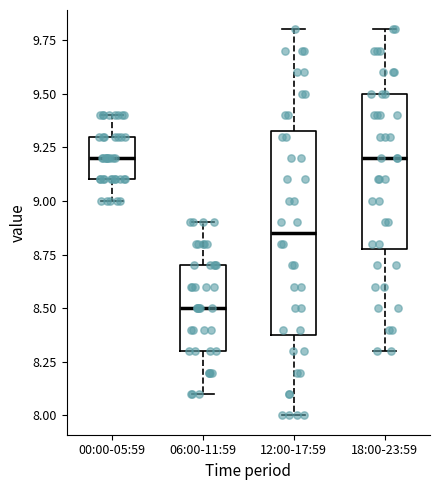

Which box has the lowest median line?

06:00-11:59